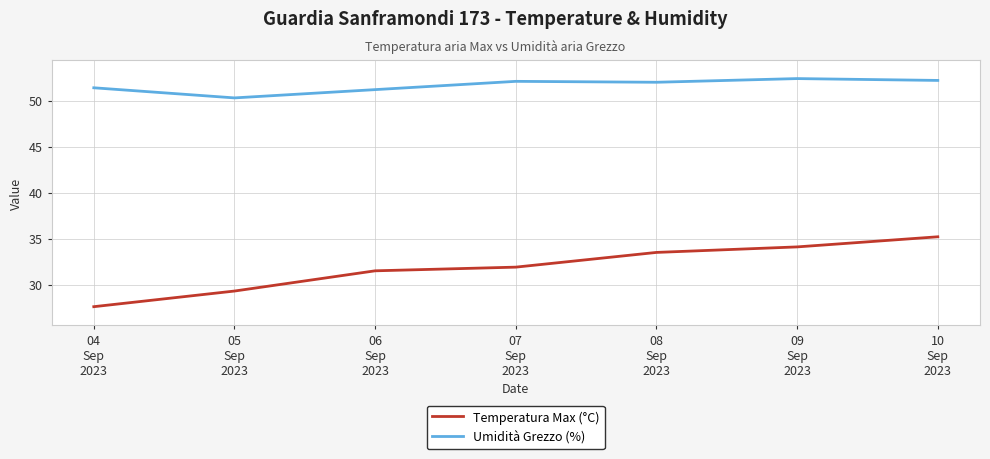

What is the smallest value displayed?

27.6